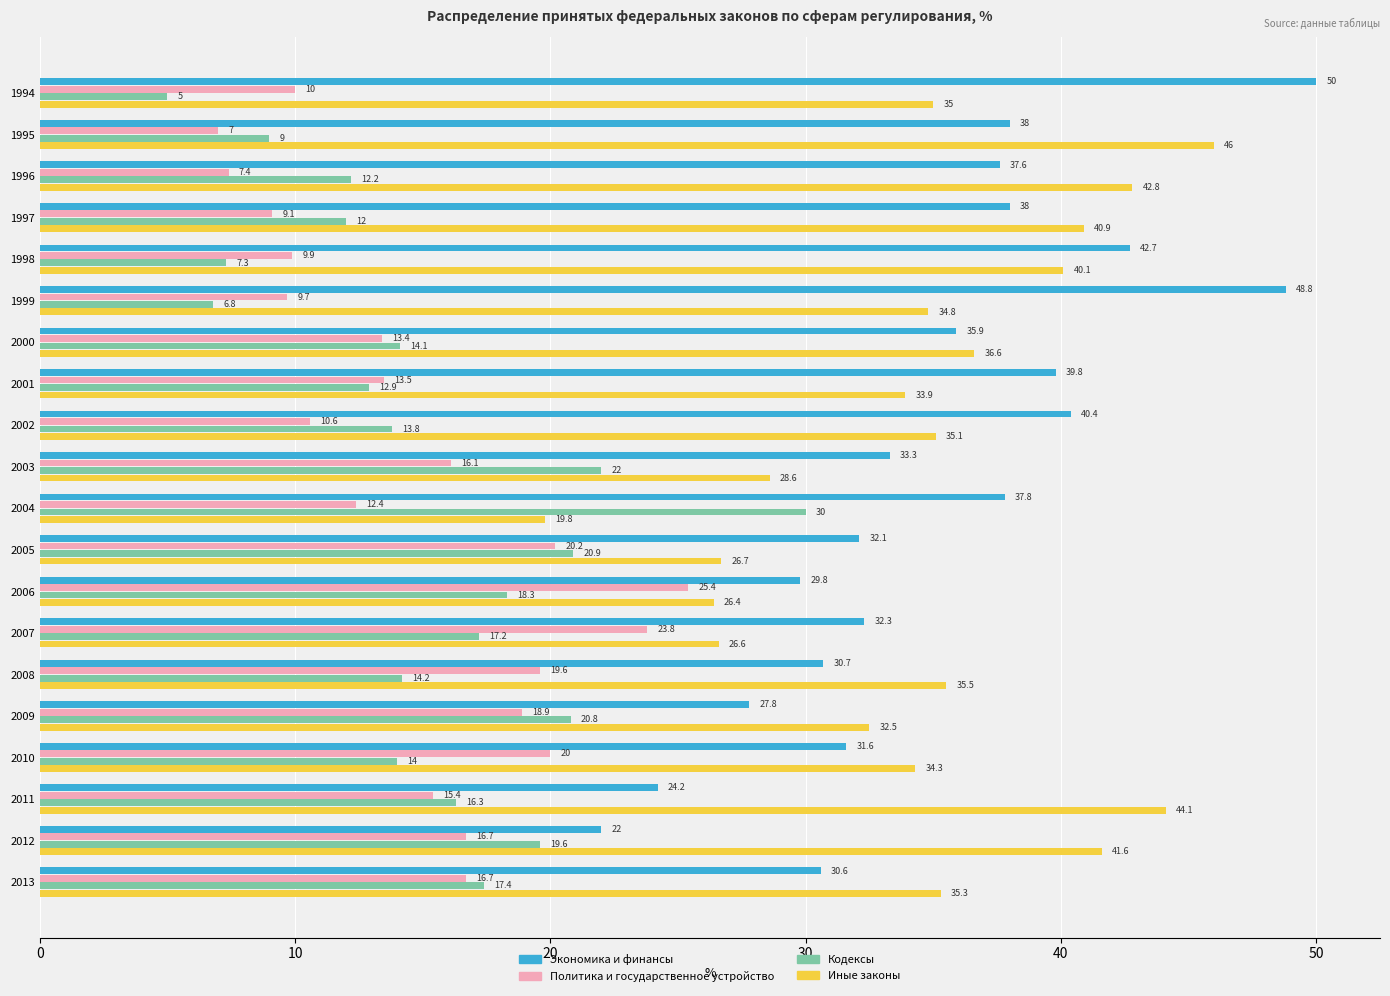

Which series has the largest total across all categories?

Экономика и финансы